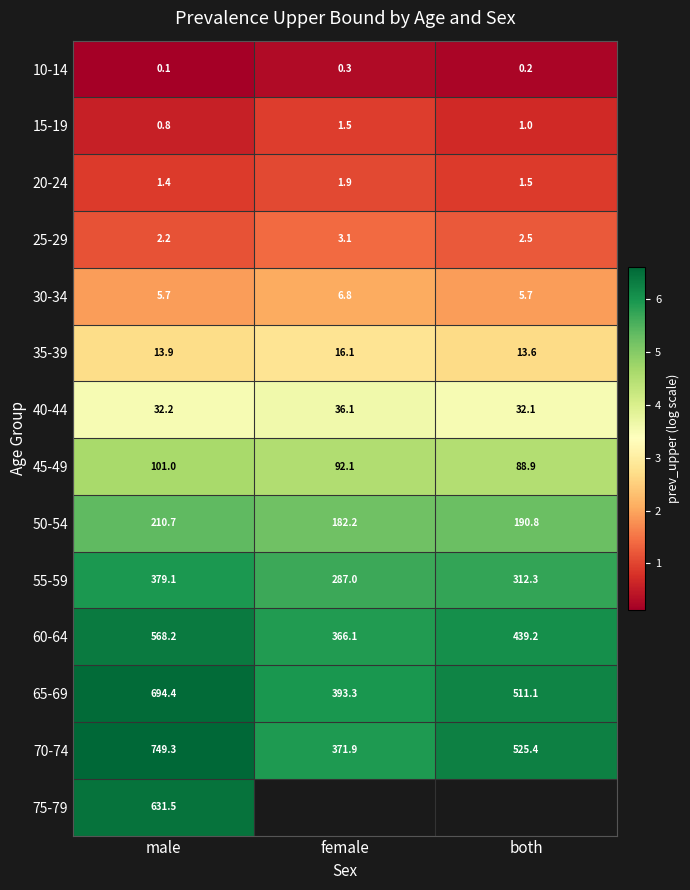

At which label is 25-29 closest to 2?

male